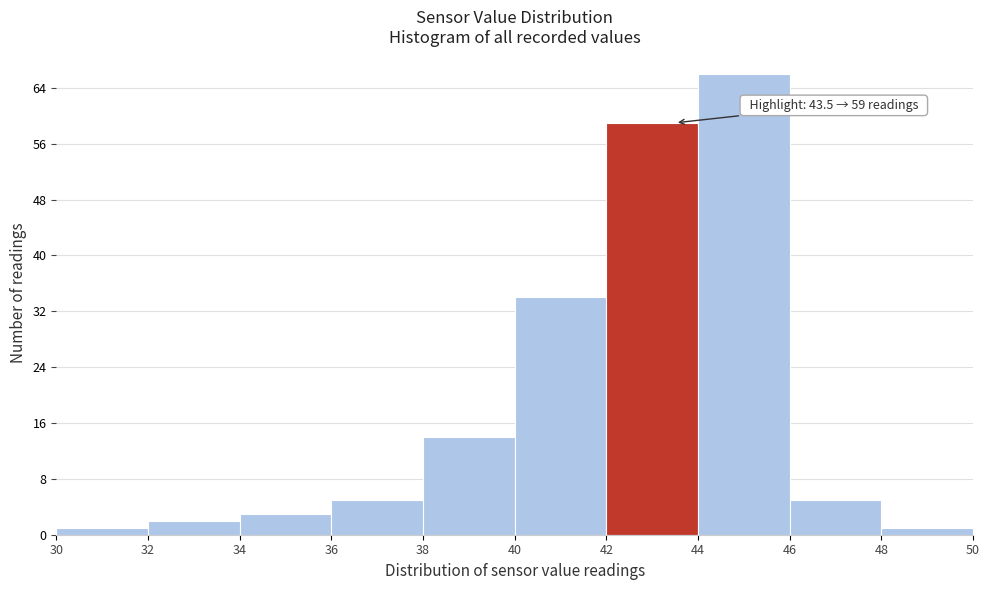

Over which range of the x-axis is the bar tallest?

44 to 46